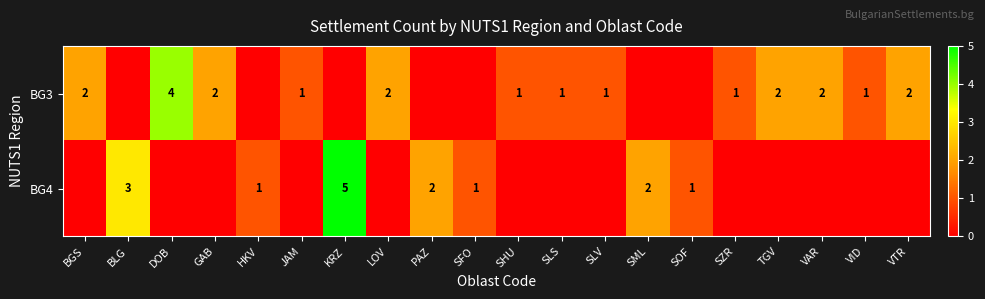

True or false: BG4 has a value of 1 at PAZ.

False